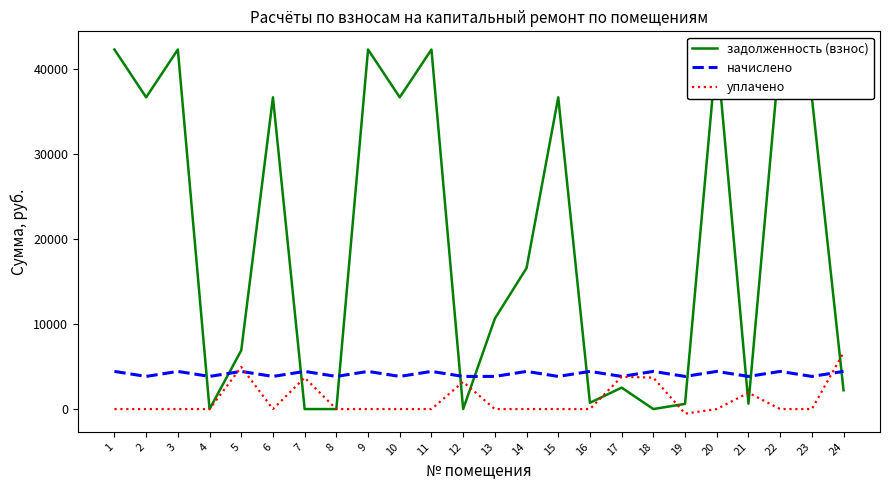

Reading left to right, what are all the values shown in this chart?

задолженность (взнос): 1=42294.1	2=36674.4	3=42294.1	4=0.0	5=6902.8	6=36674.4	7=0.0	8=0.0	9=42294.1	10=36674.4	11=42294.1	12=0.0	13=10637.4	14=16588.8	15=36674.4	16=738.2	17=2521.1	18=1.9	19=610.2	20=42294.1	21=640.1	22=42294.1	23=36674.4	24=2211.7
начислено: 1=4429.4	2=3840.8	3=4429.4	4=3840.8	5=4429.4	6=3840.8	7=4429.4	8=3840.8	9=4429.4	10=3840.8	11=4429.4	12=3840.8	13=3840.8	14=4429.4	15=3840.8	16=4429.4	17=3840.8	18=4429.4	19=3840.8	20=4429.4	21=3840.8	22=4429.4	23=3840.8	24=4429.4
уплачено: 1=0.0	2=0.0	3=0.0	4=0.0	5=4950.0	6=0.0	7=3691.0	8=0.0	9=0.0	10=0.0	11=0.0	12=3200.0	13=0.0	14=0.0	15=0.0	16=0.0	17=3801.4	18=3693.0	19=-534.4	20=0.0	21=1920.0	22=0.0	23=0.0	24=6641.5